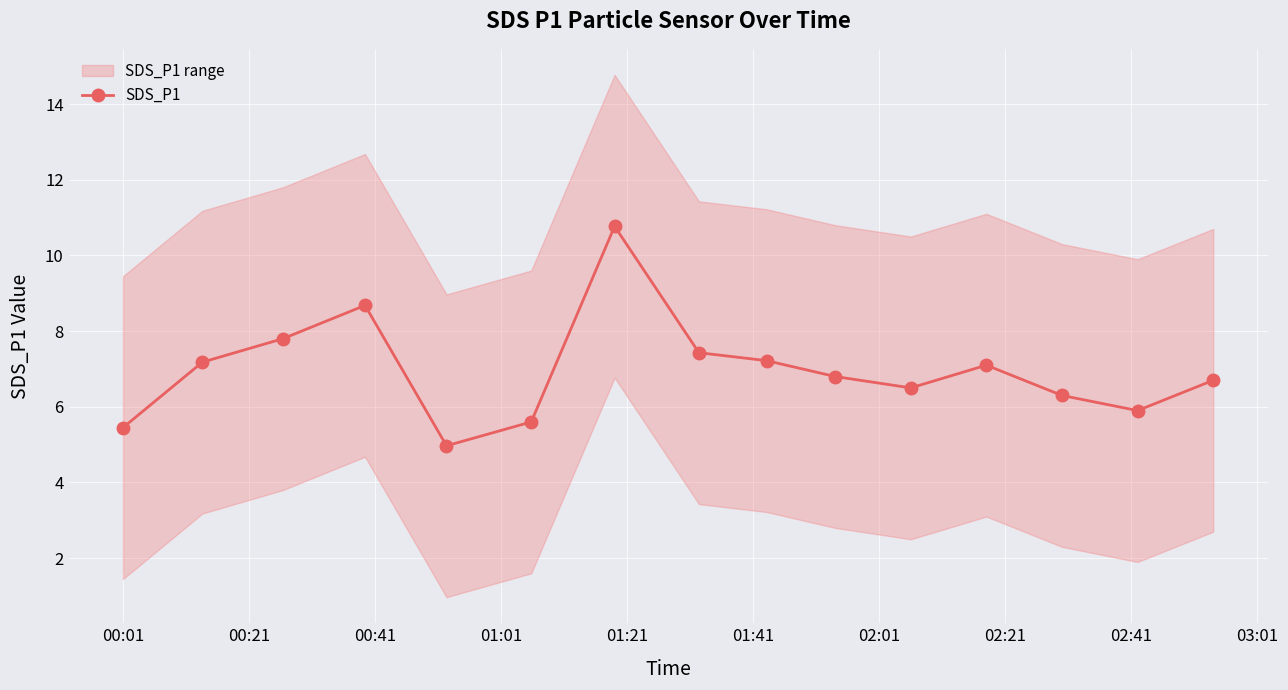

What is the minimum value for SDS_P1?

5.0